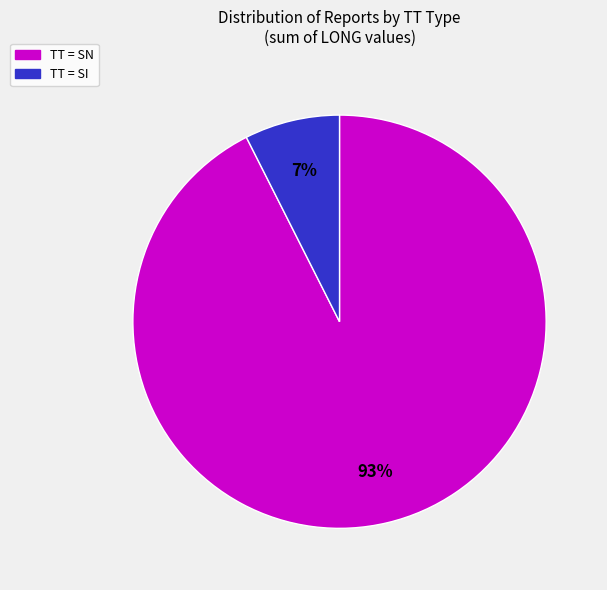

Does any single category account for the majority?

Yes